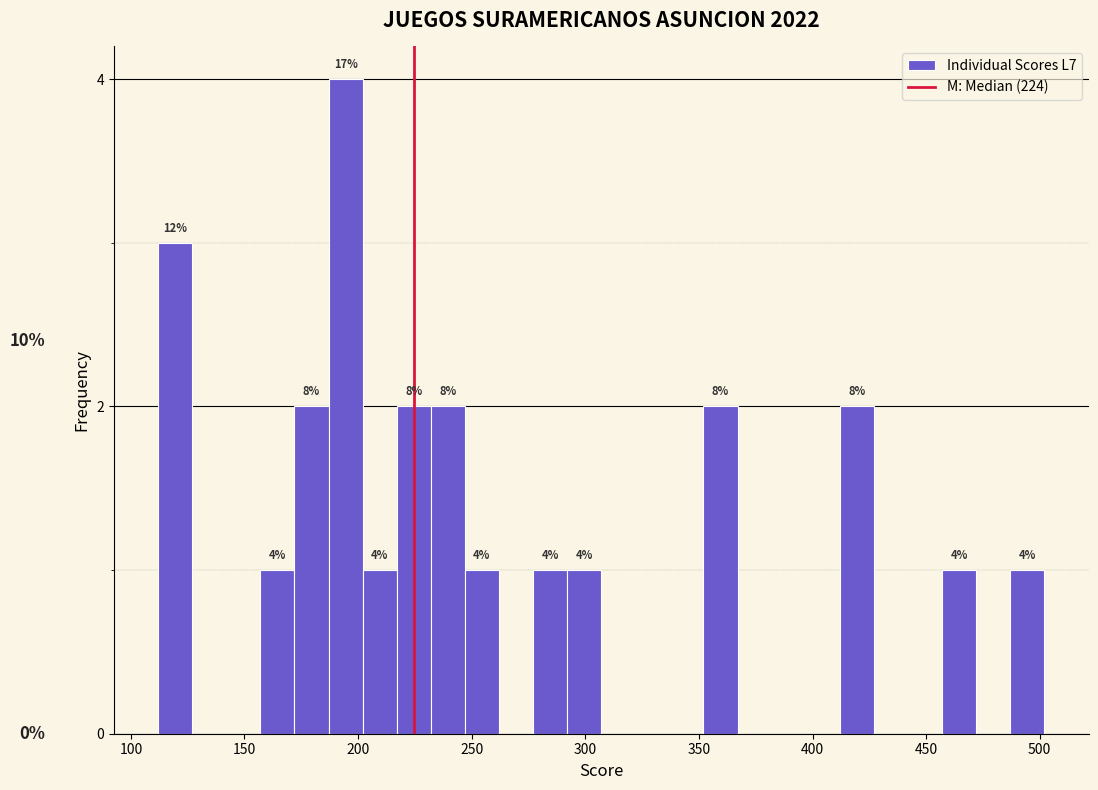

Around what value on the x-axis is the tallest bar? Give the approximate position of its centre, as read against the axis.

195